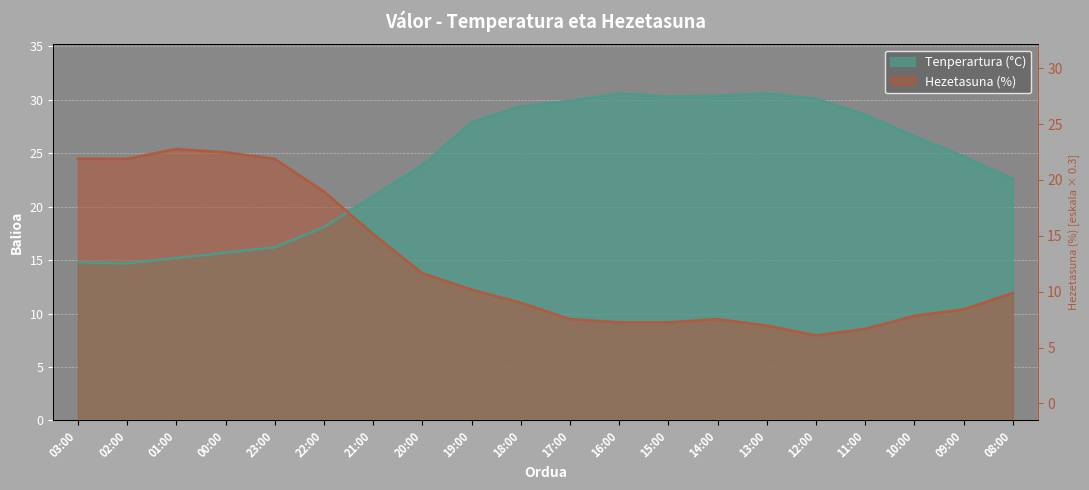

Between 22:00 and 11:00, which is larger?

11:00